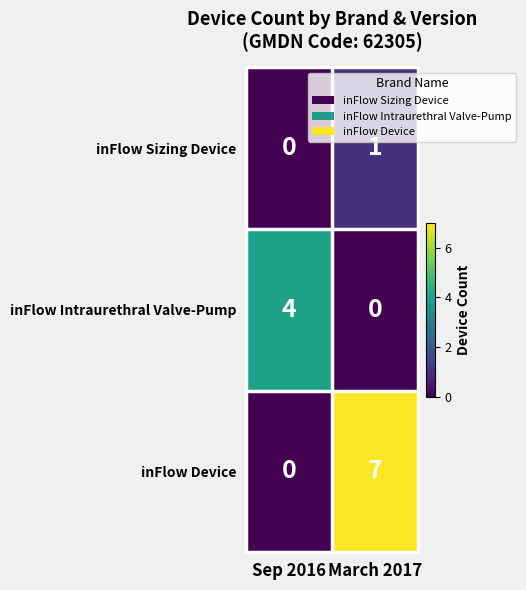

What is the maximum value shown in the chart?

7